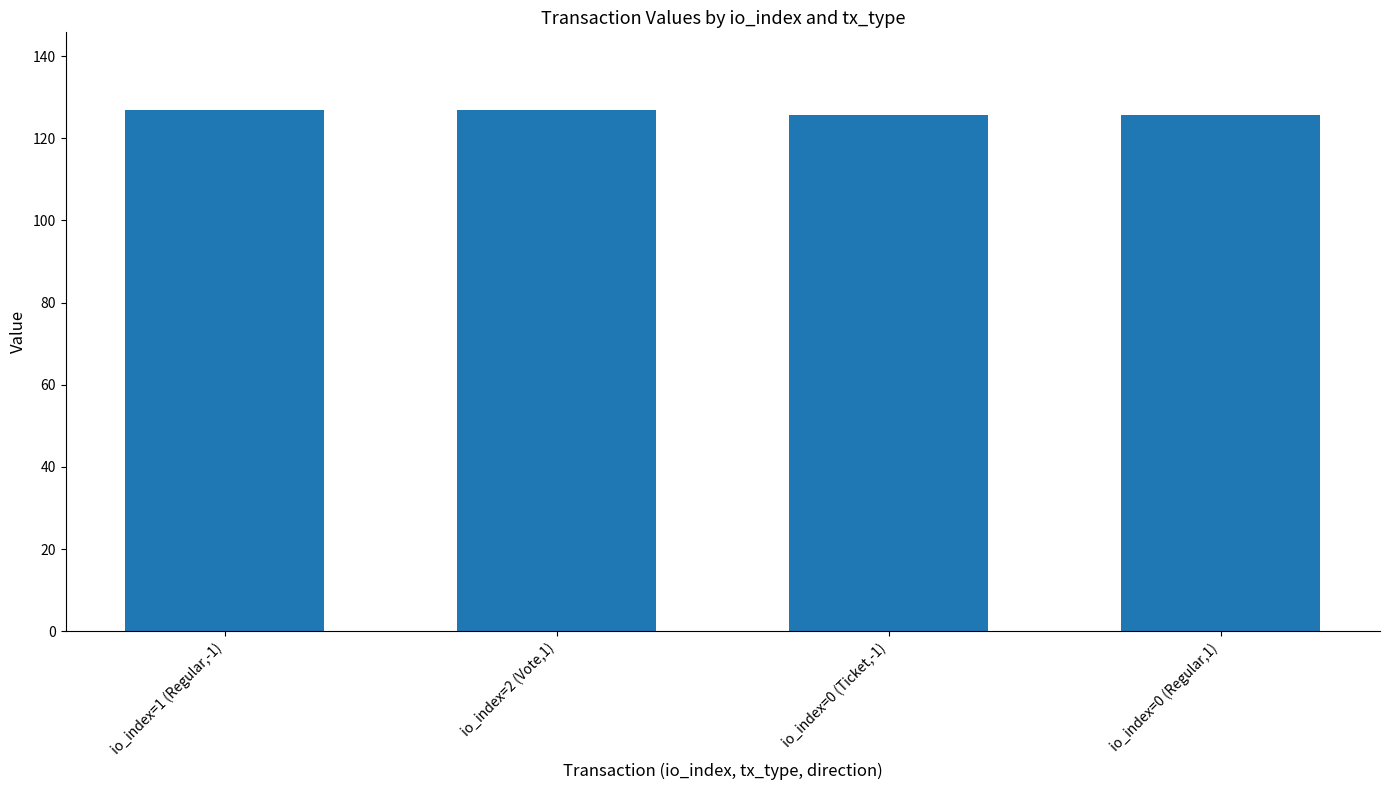

How many data points does each series have?

4